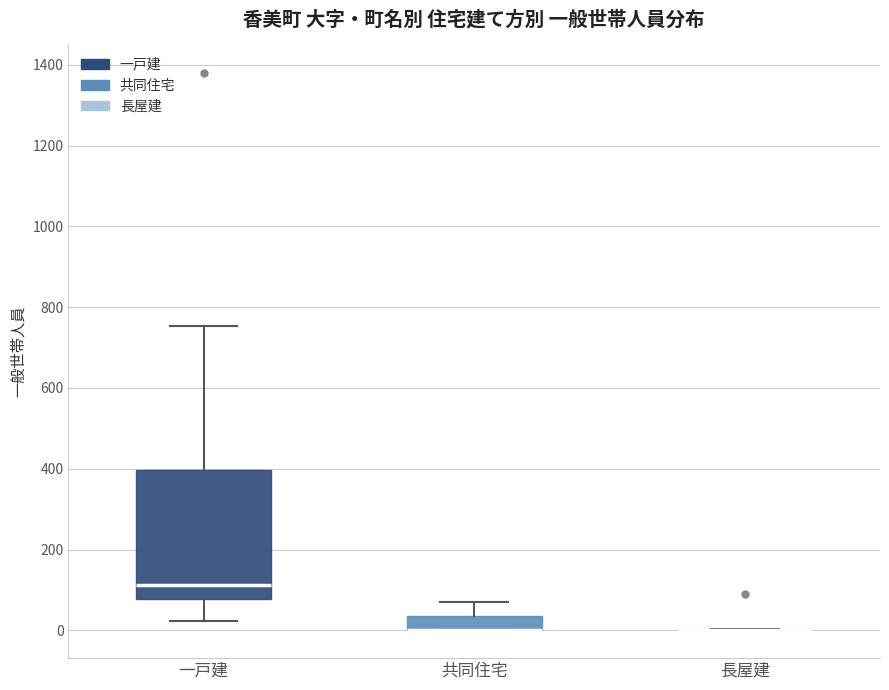

Where is the lower edge of the box for 一戸建 on the y-axis? The values are not printed on the chart, so give them approximately, as read against the axis.

80